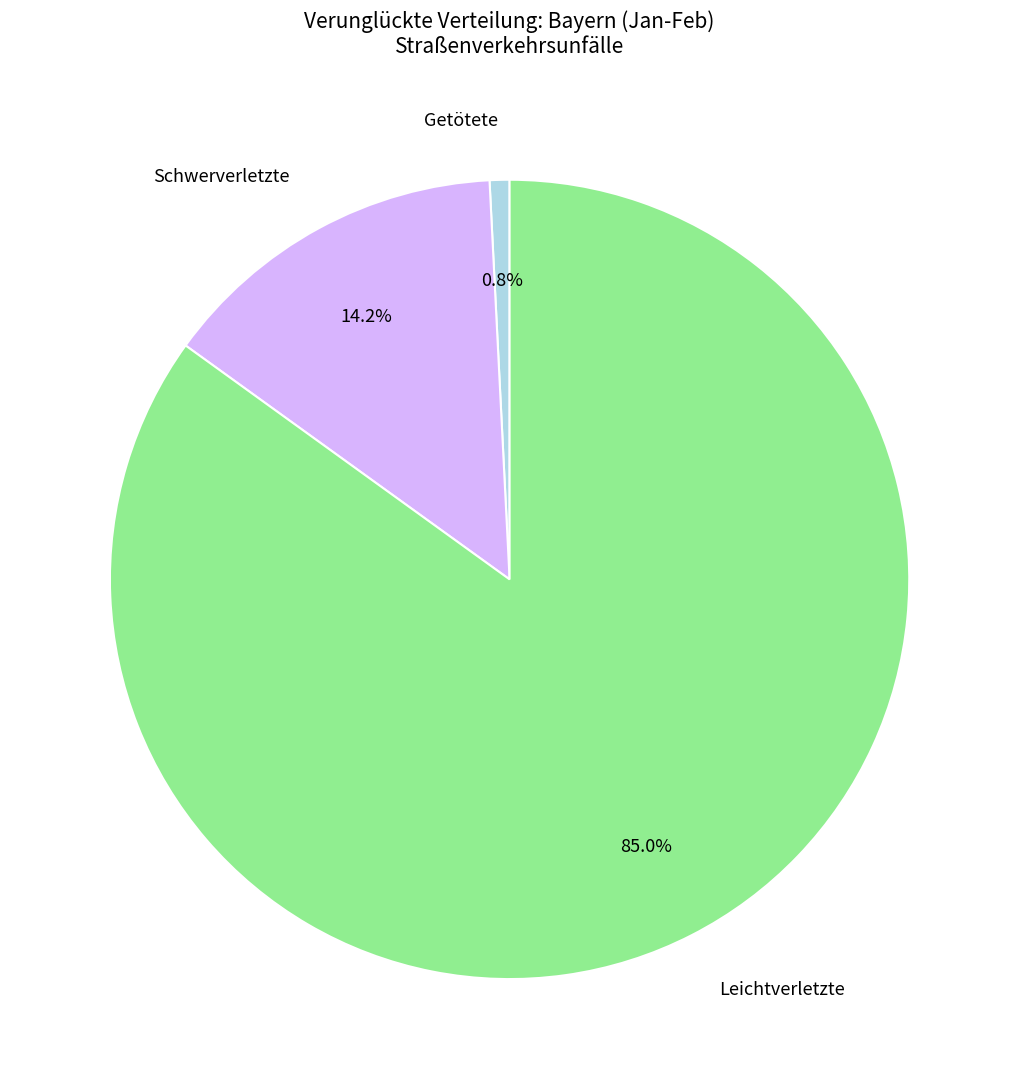

Is there any slice that represents more than half of the pie?

Yes